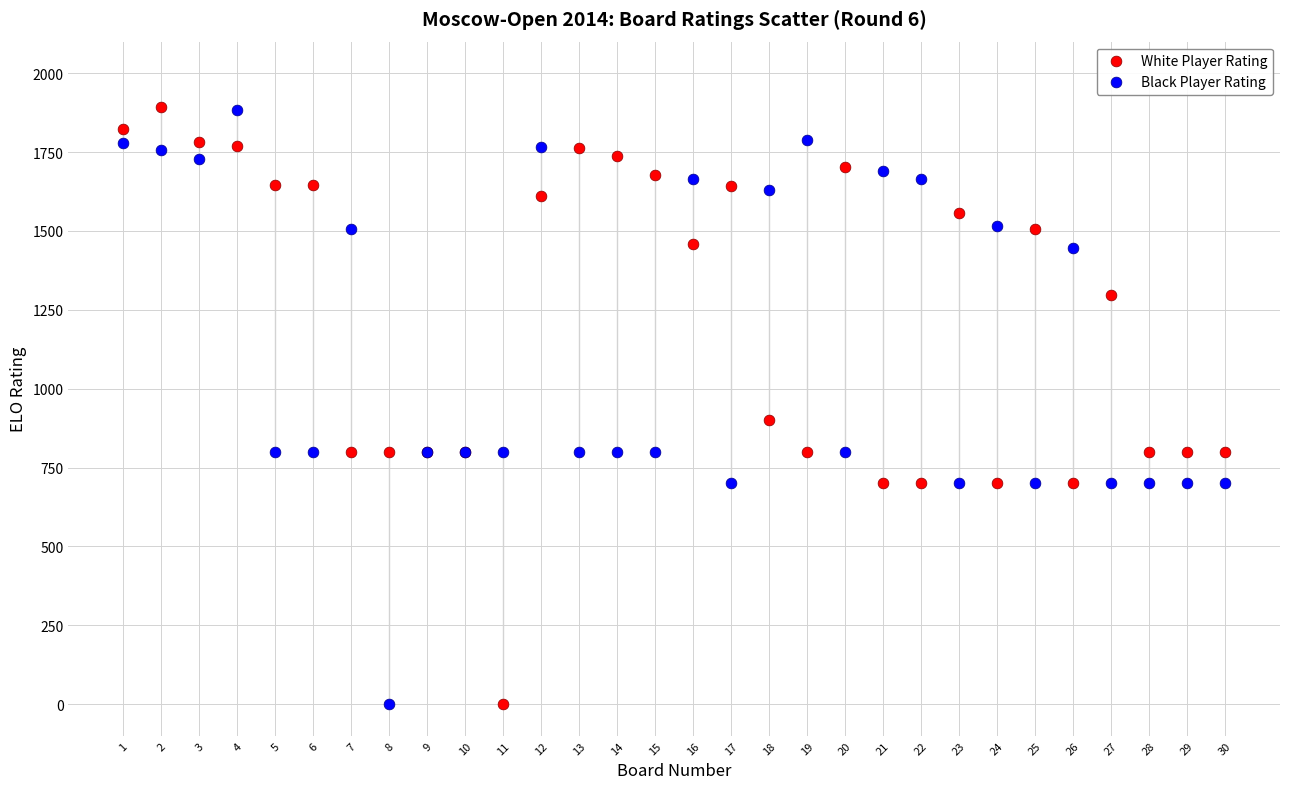

What is the X range (max minus min) for the scatter plot?

29